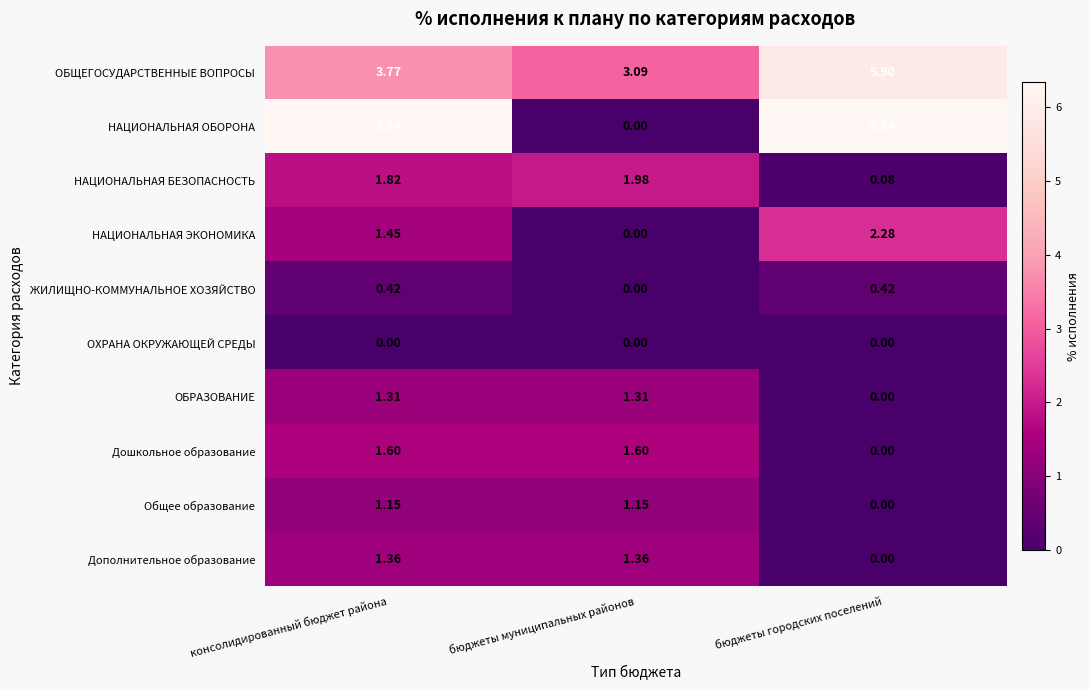

Which series changed the most between бюджеты муниципальных районов and бюджеты городских поселений?

НАЦИОНАЛЬНАЯ ОБОРОНА